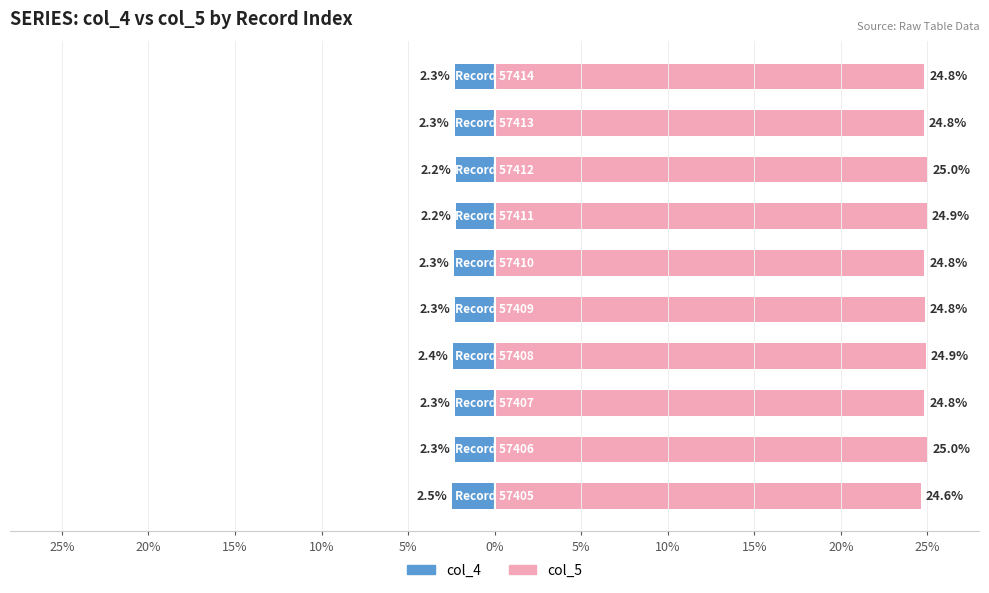

The value of col_5 at 25% is 24.6. True or false?

True